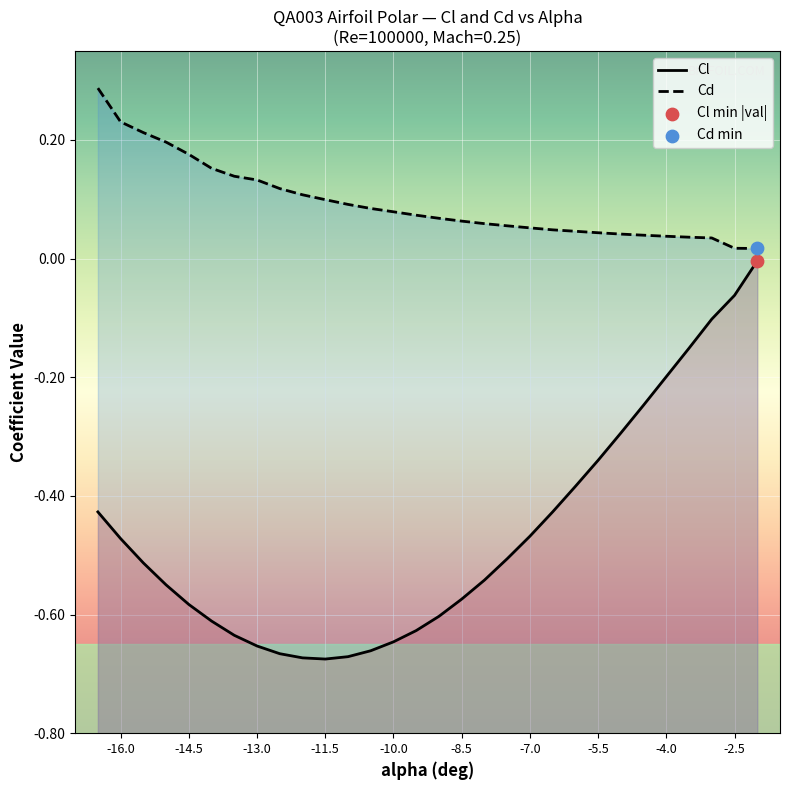

What are all the series names shown in the legend?

Cl, Cd